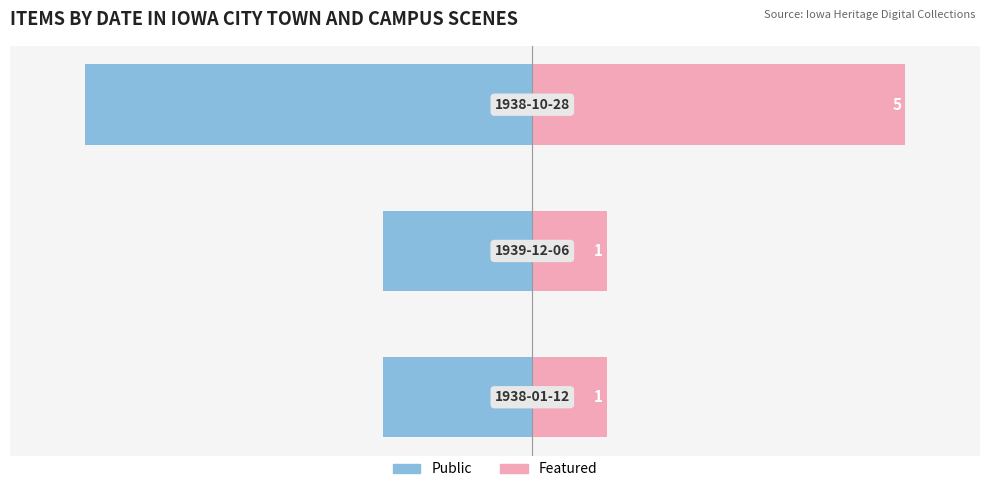

The Featured series shows 1 at 1. True or false?

True